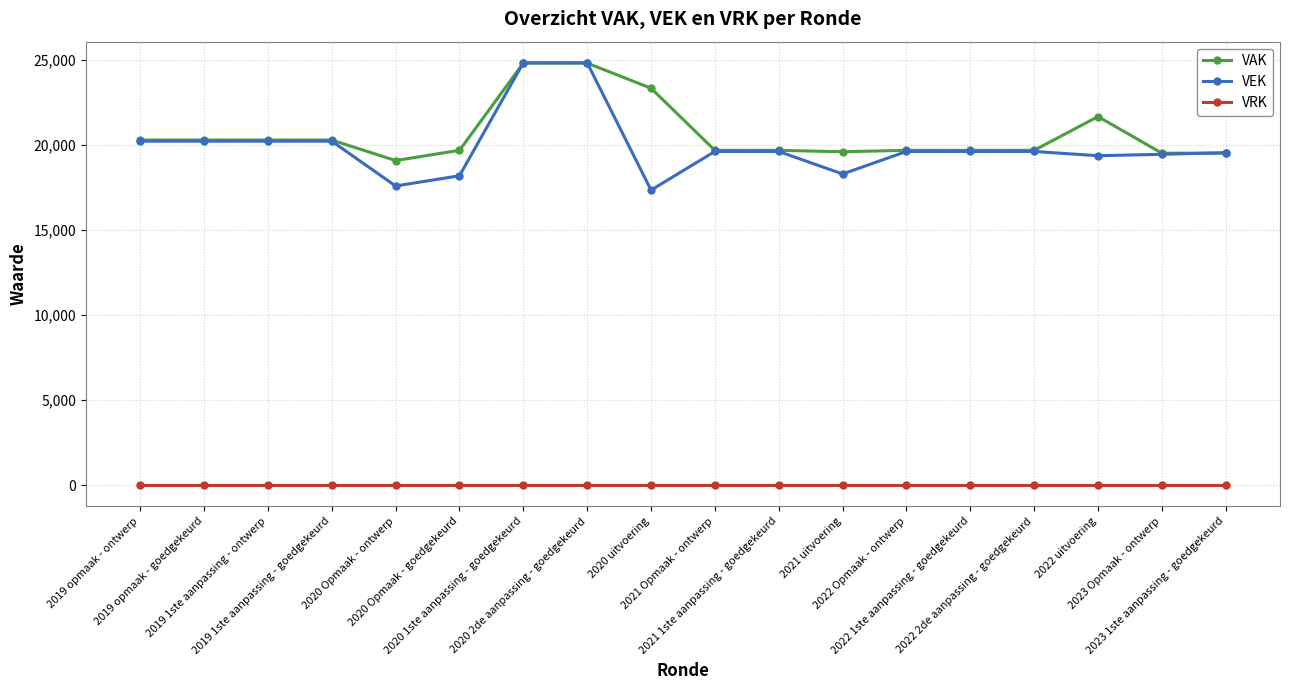

What is the average value of the VEK series?

19903